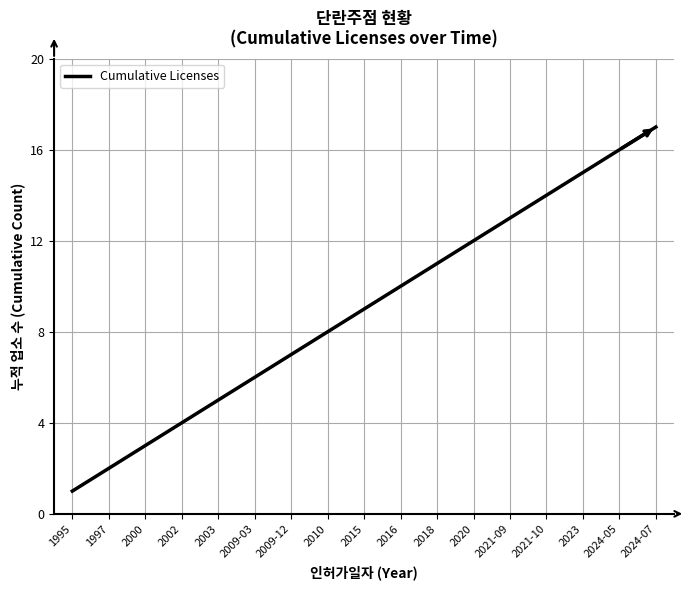

True or false: there are more than 0 points higher than both neighbors.

False